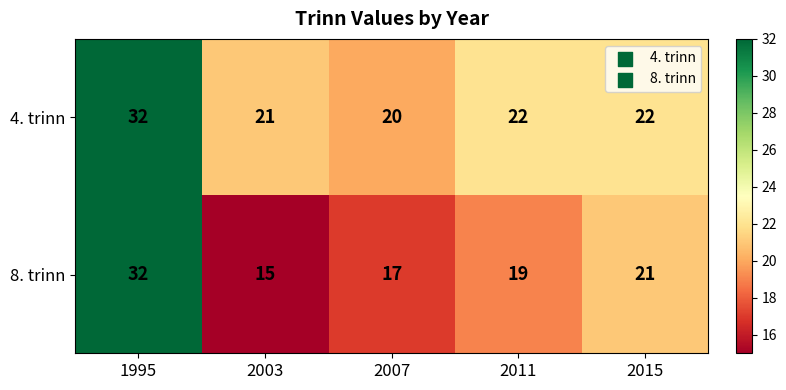

Between 2003 and 2007, which series saw the biggest shift?

8. trinn